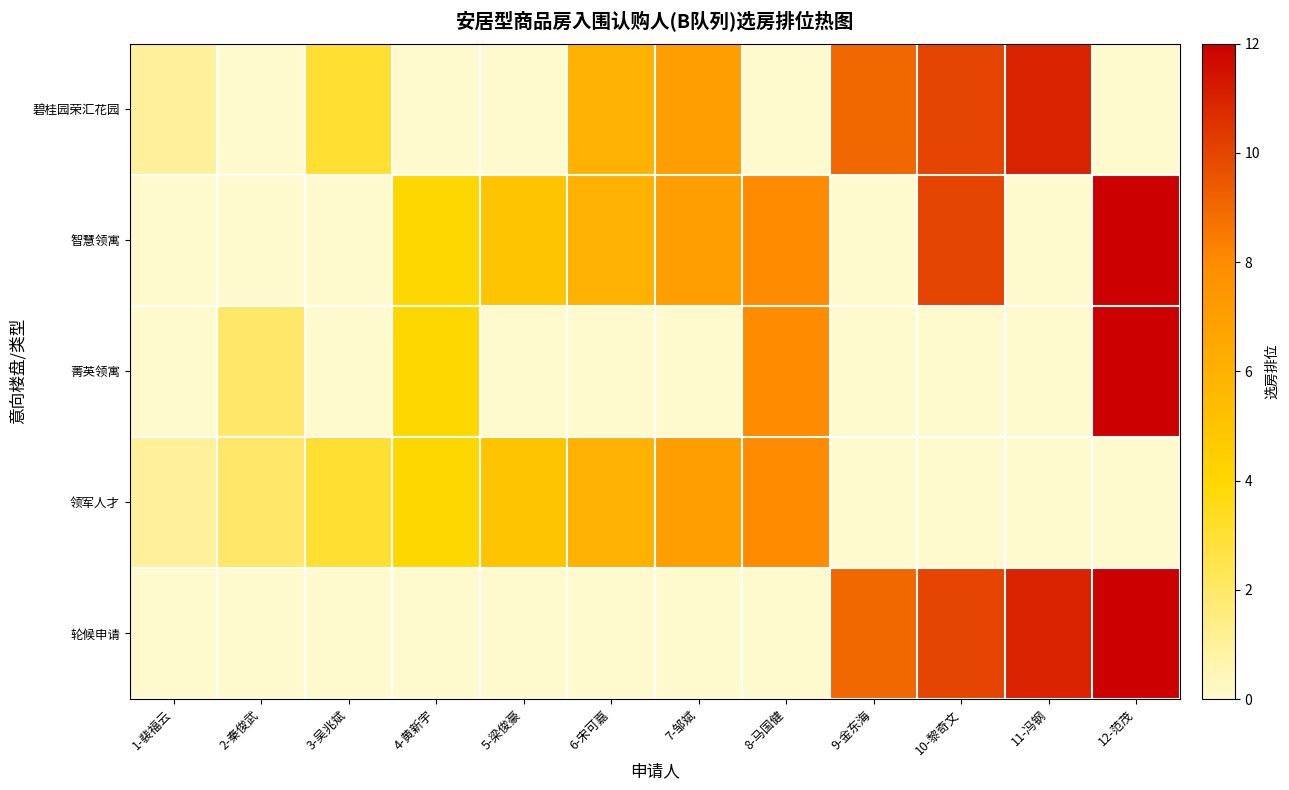

What is the approximate value of 领军人才 at 6-宋可嘉?

6.0